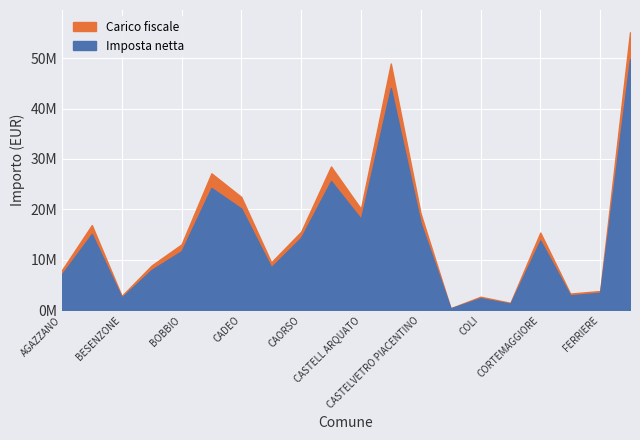

Reading right to left, extract all data points from this chart.

Imposta netta: FIORENZUOLA D ARDA=49745214	FERRIERE=3474926	FARINI=2964258	CORTEMAGGIORE=13833692	CORTE BRUGNATELLA=1312220	COLI=2410570	CERIGNALE=373971	CASTELVETRO PIACENTINO=17264543	CASTEL SAN GIOVANNI=44074207	CASTELL ARQUATO=18123557	CARPANETO PIACENTINO=25620245	CAORSO=14400087	CALENDASCO=8530077	CADEO=20155425	BORGONOVO VAL TIDONE=24251546	BOBBIO=11723559	BETTOLA=8012865	BESENZONE=2539649	ALSENO=15124942	AGAZZANO=7147869
Carico fiscale: FIORENZUOLA D ARDA=55118157	FERRIERE=3823759	FARINI=3320014	CORTEMAGGIORE=15408483	CORTE BRUGNATELLA=1483376	COLI=2692498	CERIGNALE=415838	CASTELVETRO PIACENTINO=19135005	CASTEL SAN GIOVANNI=48922094	CASTELL ARQUATO=20120025	CARPANETO PIACENTINO=28515426	CAORSO=15591887	CALENDASCO=9503605	CADEO=22469784	BORGONOVO VAL TIDONE=27155502	BOBBIO=13069879	BETTOLA=8888957	BESENZONE=2843056	ALSENO=16897518	AGAZZANO=7954610